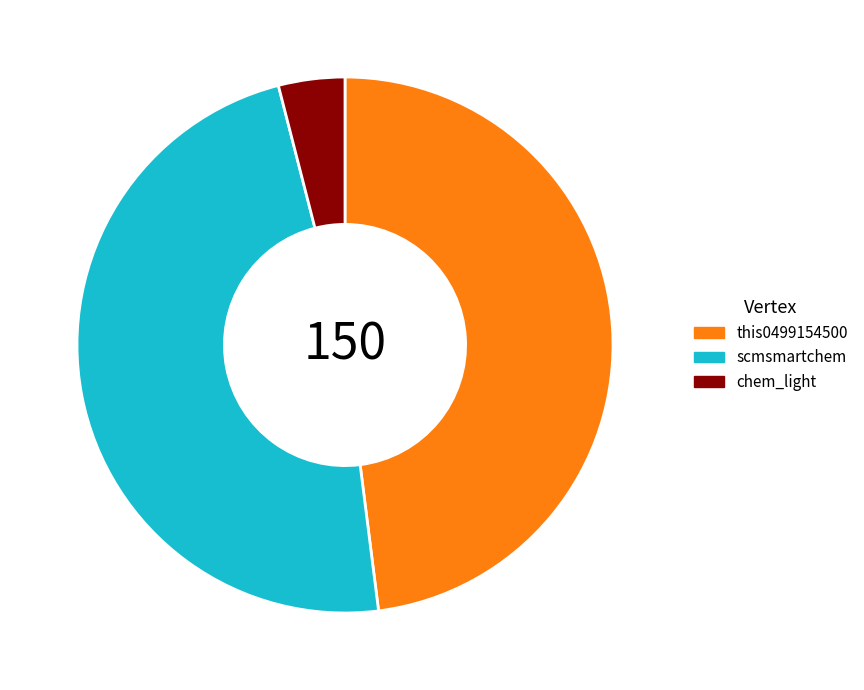

Combined, do chem_light and this0499154500 account for over 50%?

Yes